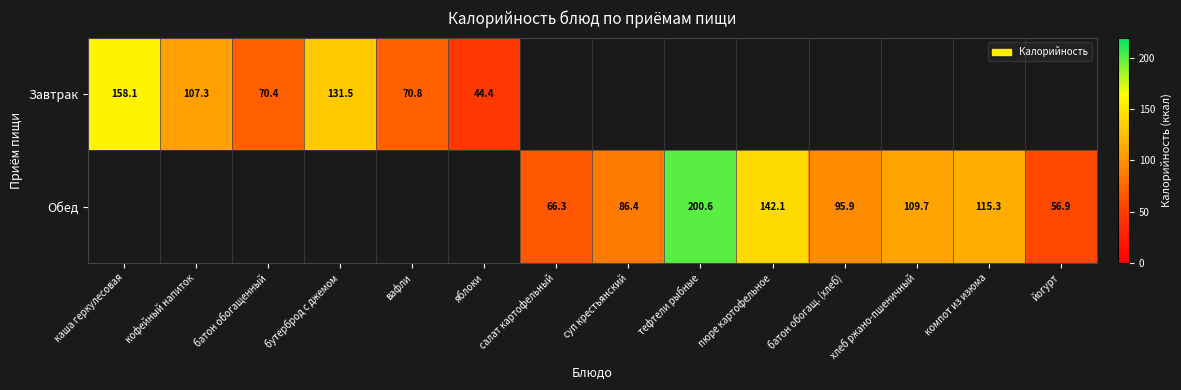

Is it true that Обед equals 56.9 at йогурт?

True